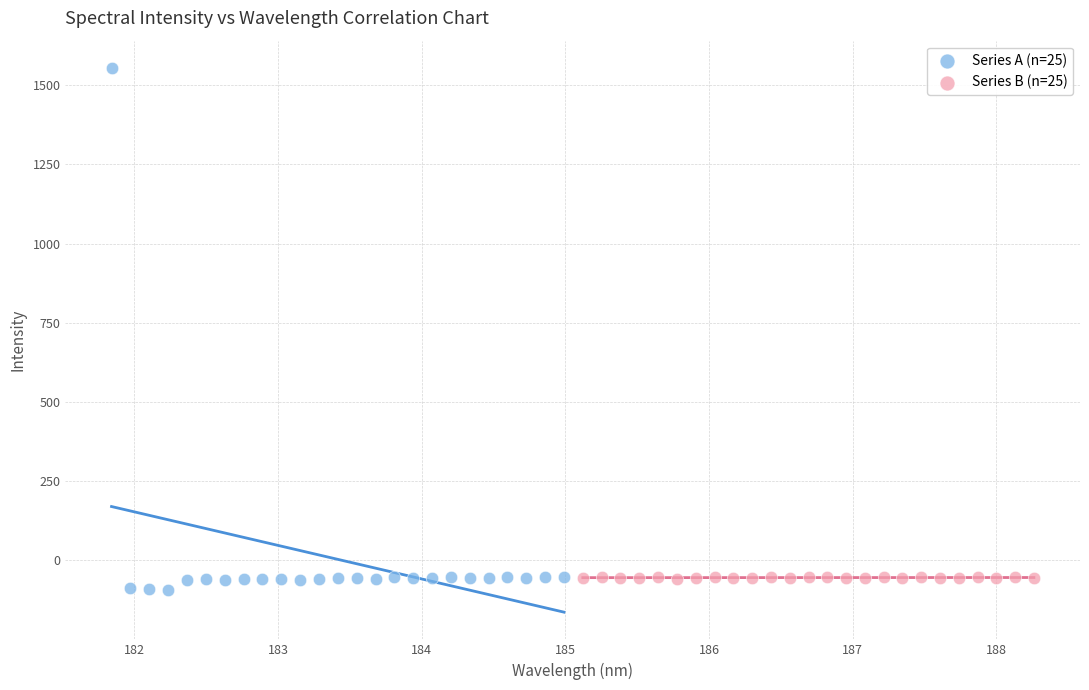

Which series has the largest Y range (max minus min)?

Series A (n=25)